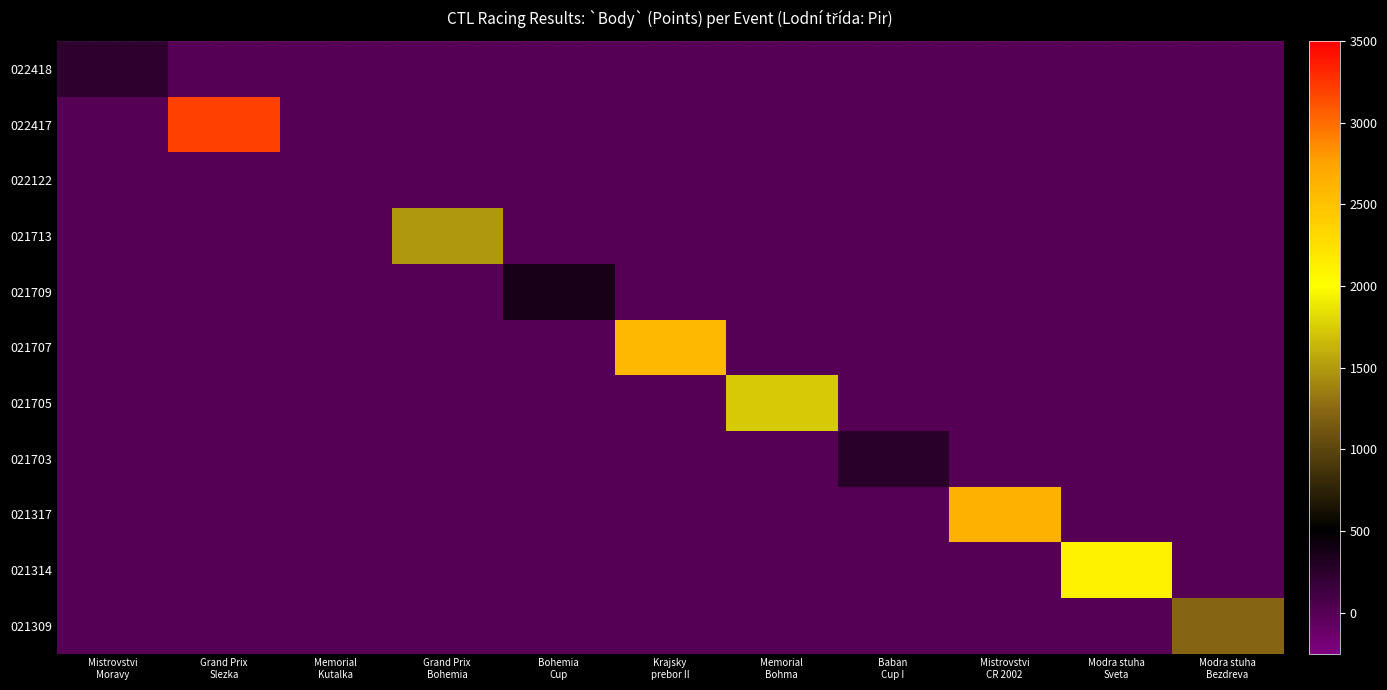

At how many categories does at least one series exceed 395?

7